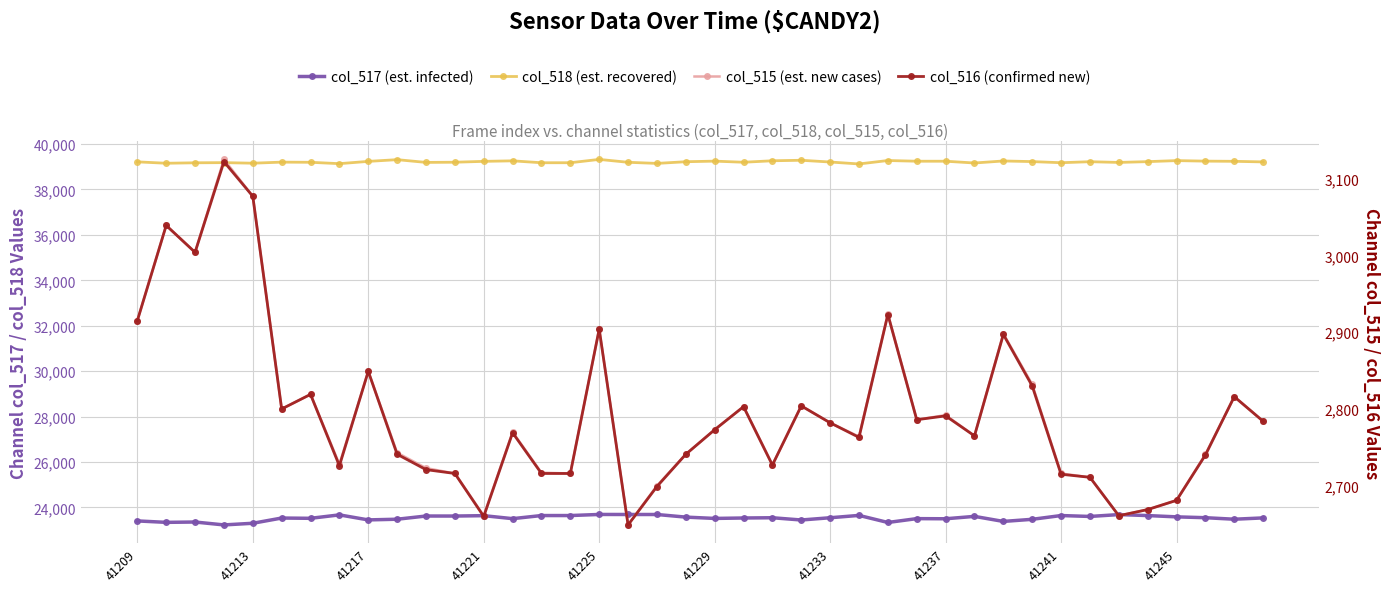

True or false: col_516 (confirmed new) and col_517 (est. currently infected) intersect in this chart.

False